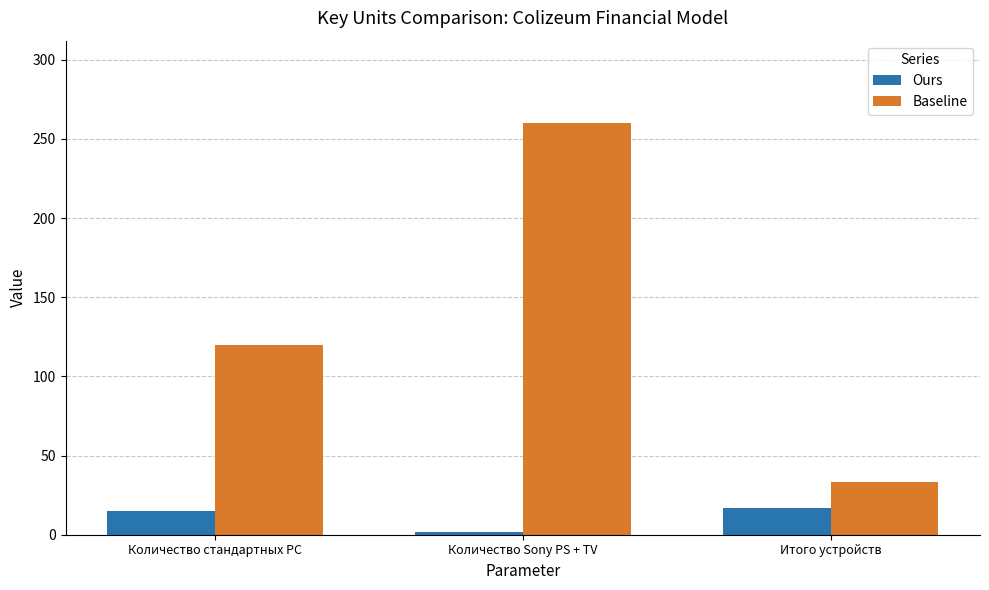

Reading right to left, list all the values displayed in this chart.

Ours: Итого устройств=17	Количество Sony PS + TV=2	Количество стандартных PC=15
Baseline: Итого устройств=33	Количество Sony PS + TV=260	Количество стандартных PC=120